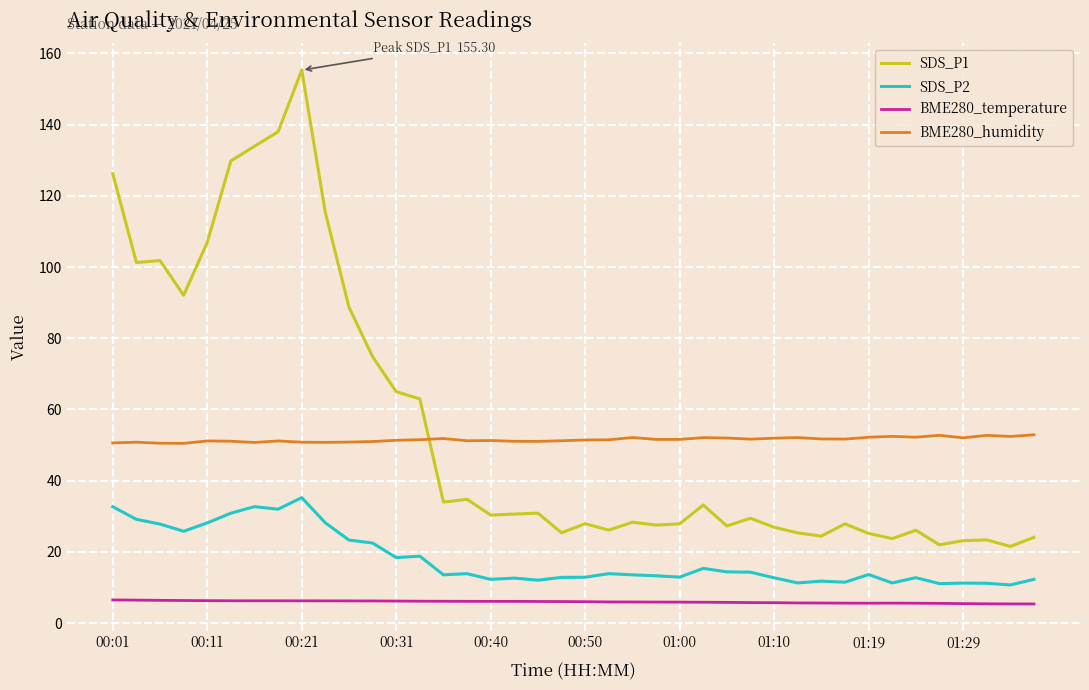

List the series in order of their peak value, lowest first.

BME280_temperature, SDS_P2, BME280_humidity, SDS_P1